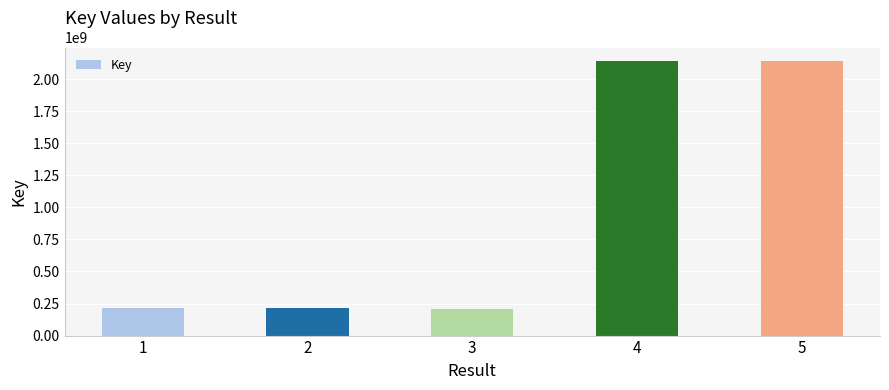

How many categories are shown in the chart?

5